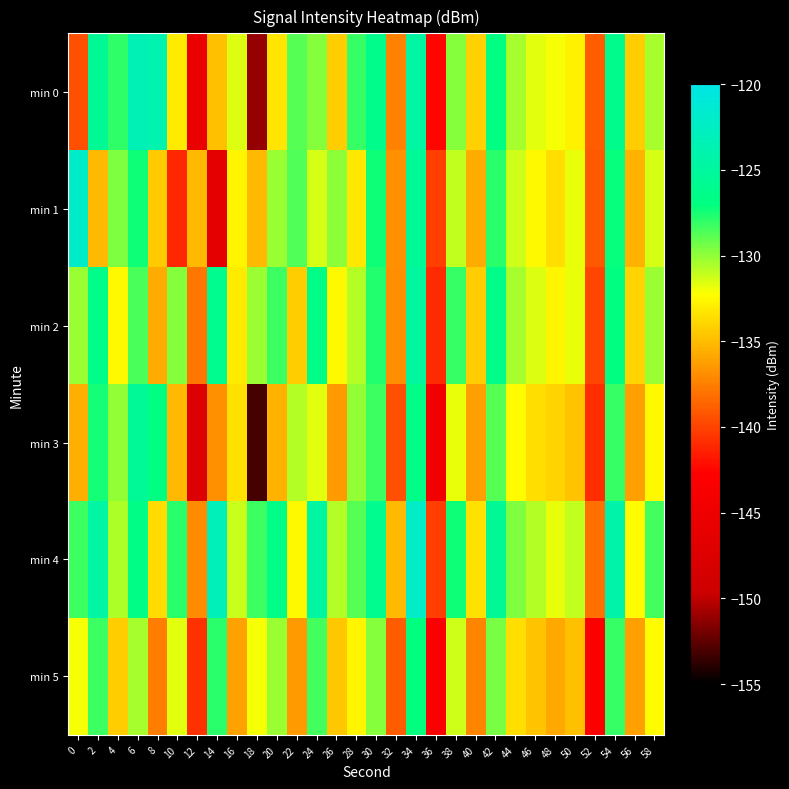

What is the maximum value shown in the chart?

-122.0